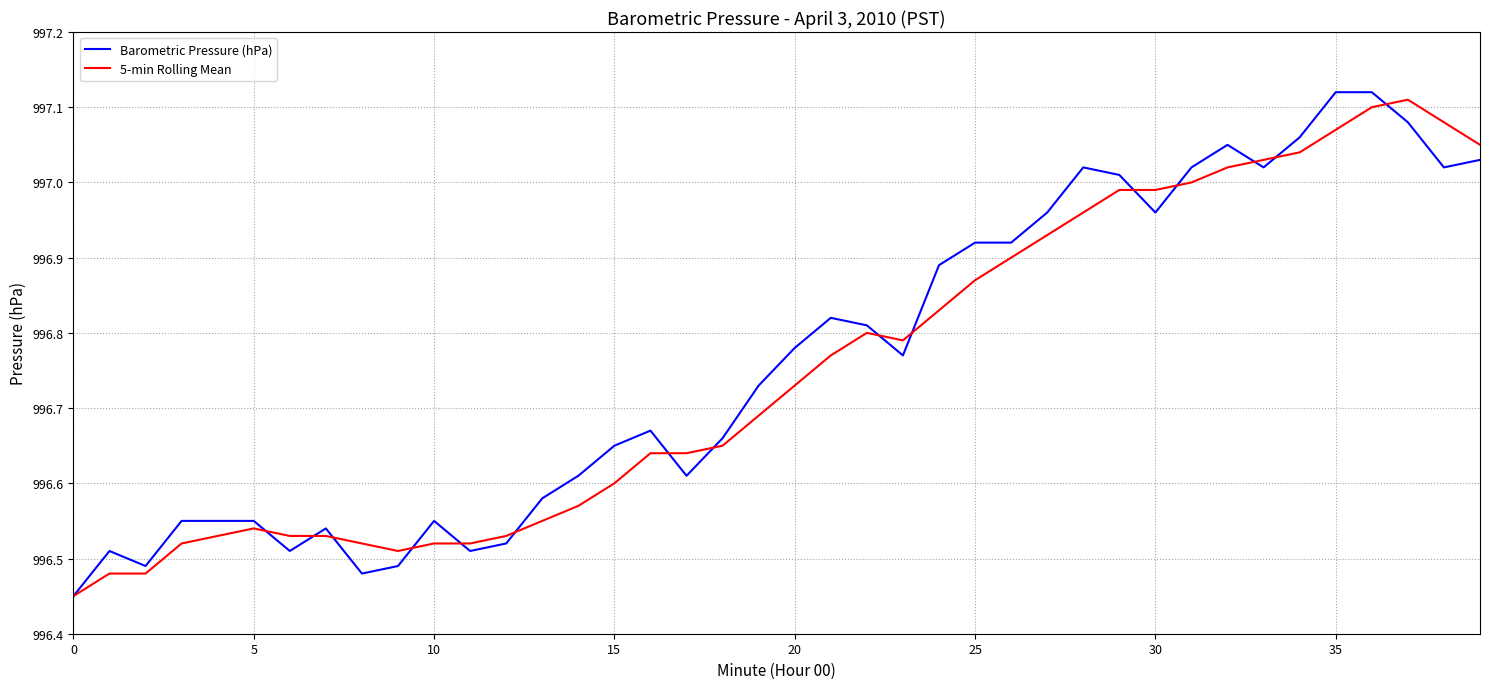

Which series has the widest spread of values?

Barometric Pressure (hPa)